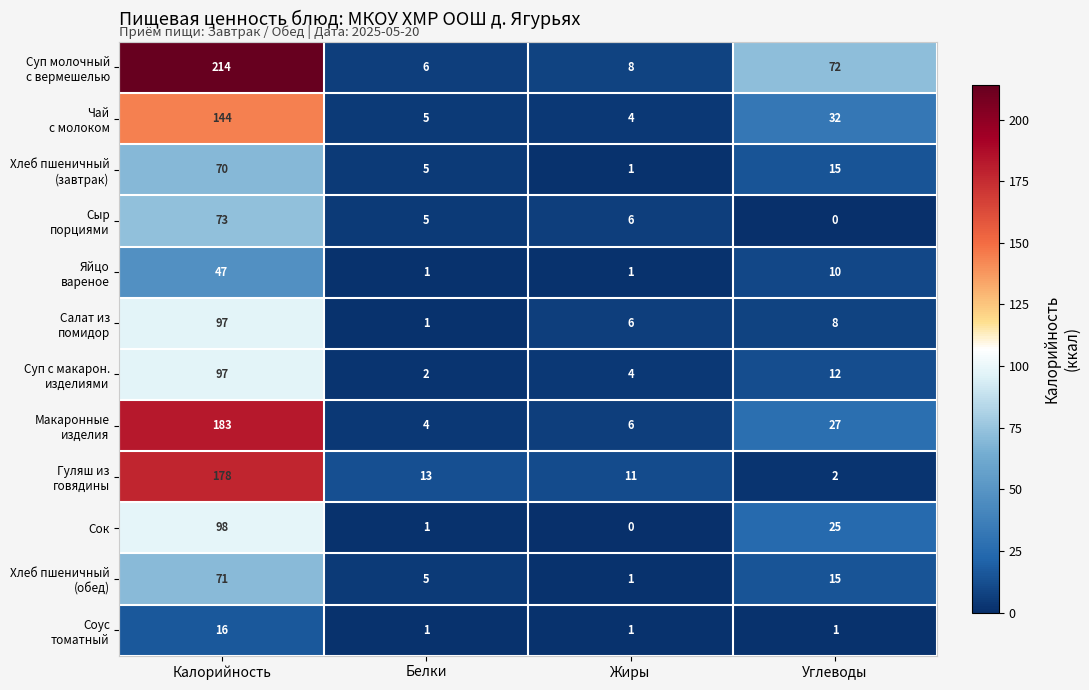

At which category does the chart reach its peak across all series?

Калорийность